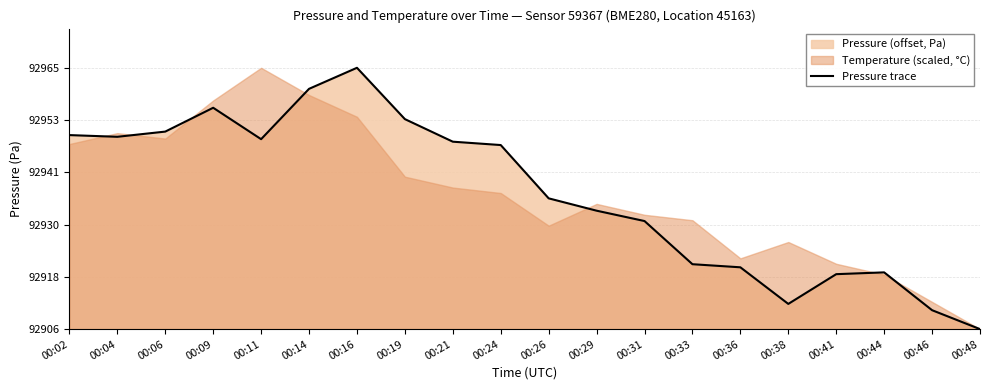

Where is the first local maximum?

00:09